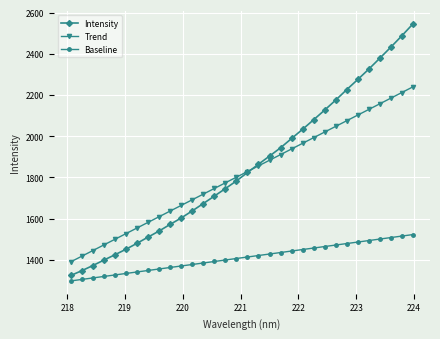

True or false: Intensity and Baseline cross at least once.

False